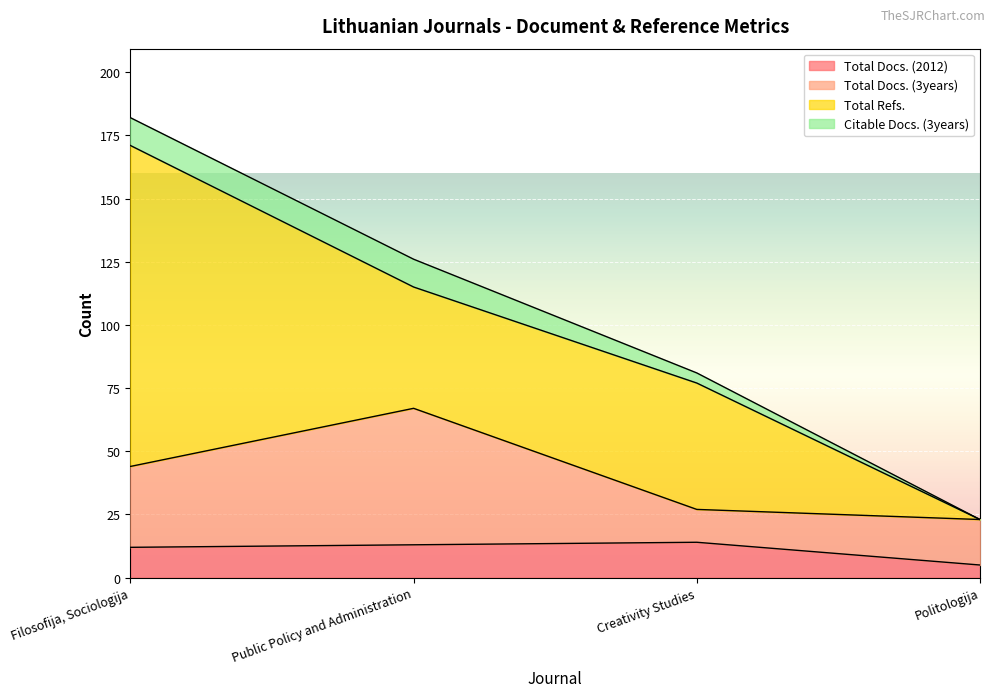

What is the smallest value displayed?

5